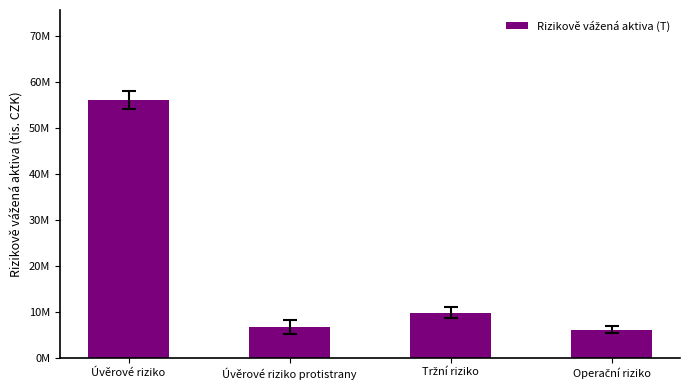

What position from the left is Operační riziko?

4